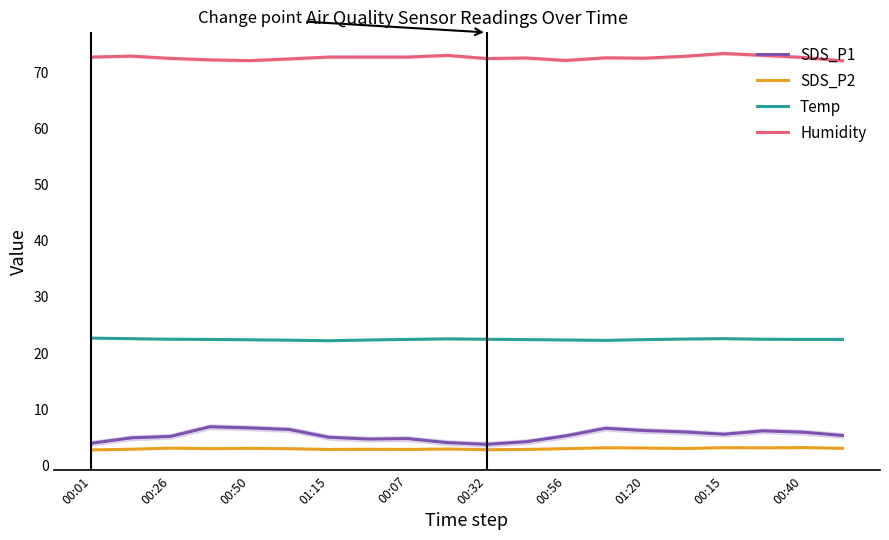

Which series has the largest total across all categories?

Humidity